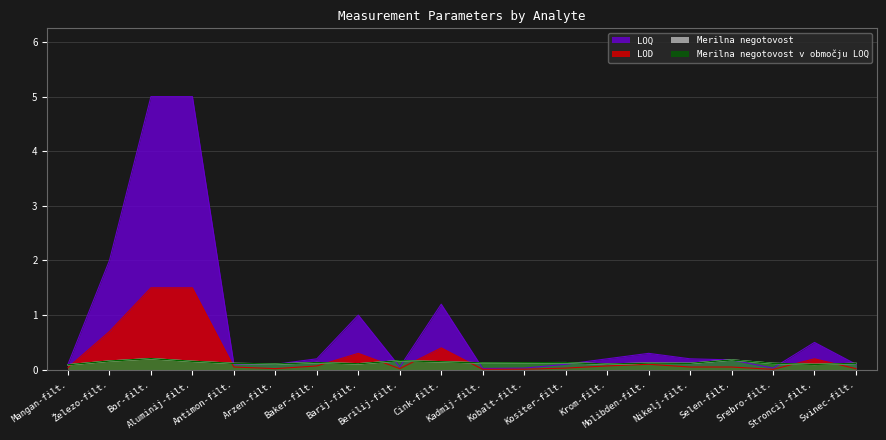

Where do LOD and Merilna negotovost v območju LOQ first cross each other?

Mangan-filt. and Železo-filt.